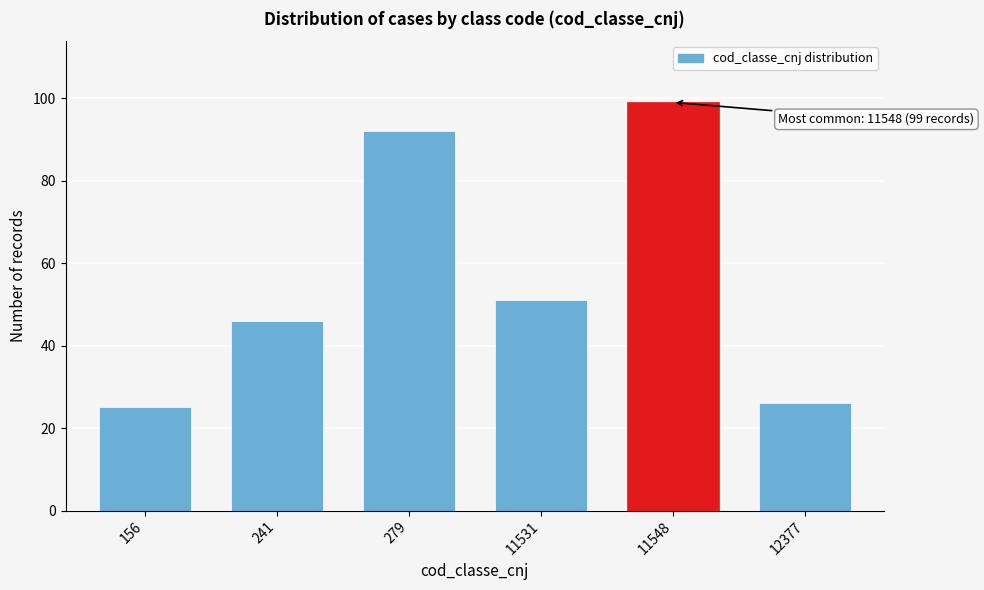

Reading left to right, what are all the values shown in this chart?

25	46	92	51	99	26